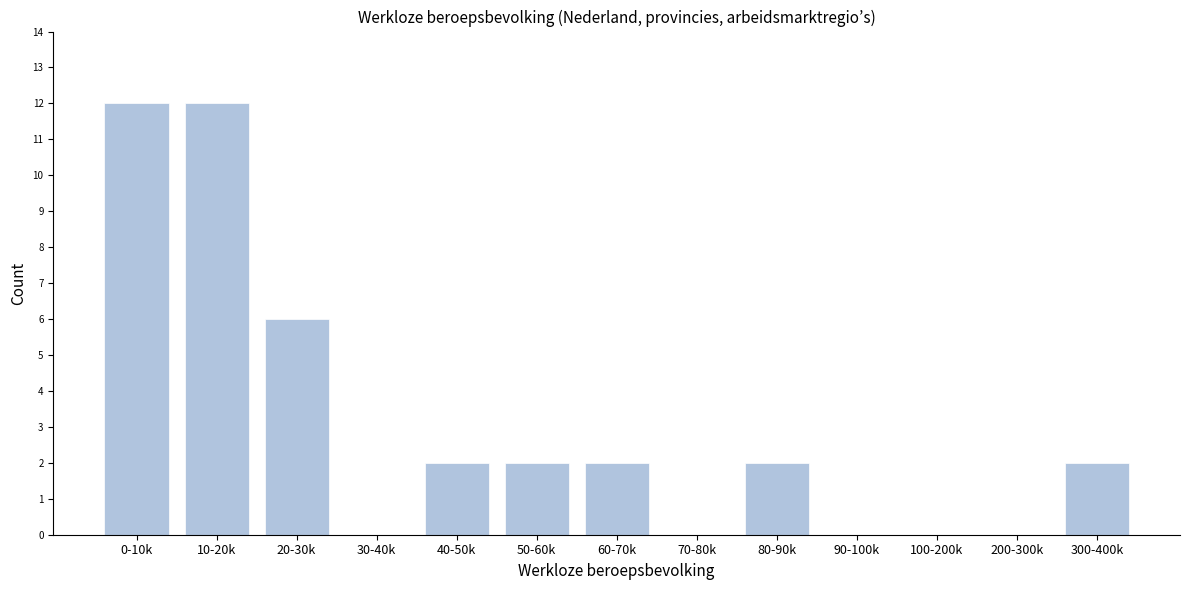

Reading right to left, transcribe all the data shown in this chart.

300-400k=2	200-300k=0	100-200k=0	90-100k=0	80-90k=2	70-80k=0	60-70k=2	50-60k=2	40-50k=2	30-40k=0	20-30k=6	10-20k=12	0-10k=12